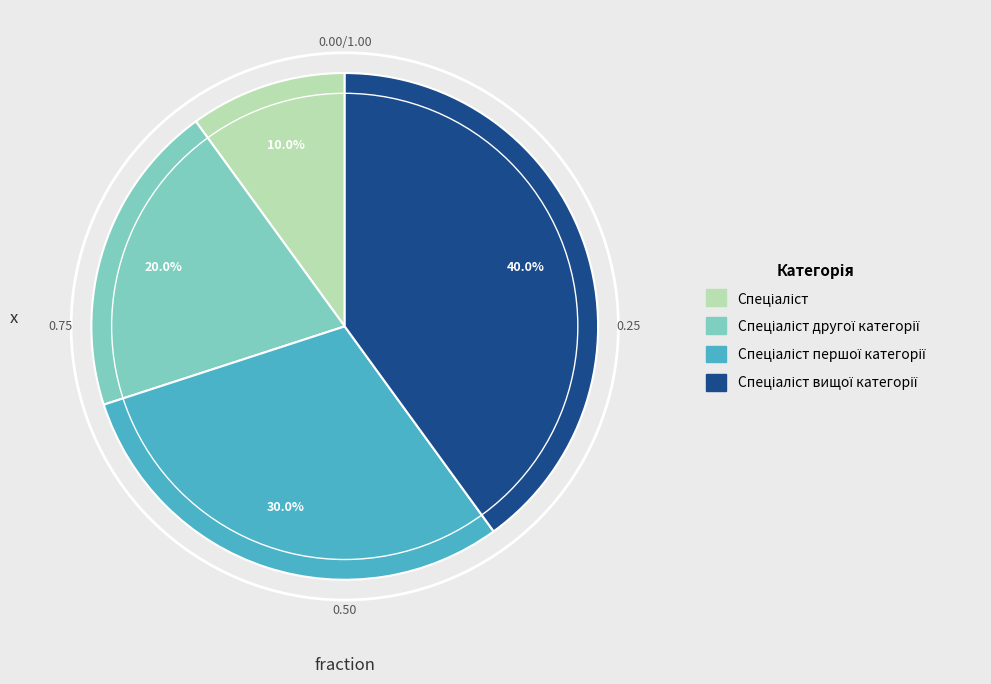

Is there any slice that represents more than half of the pie?

No